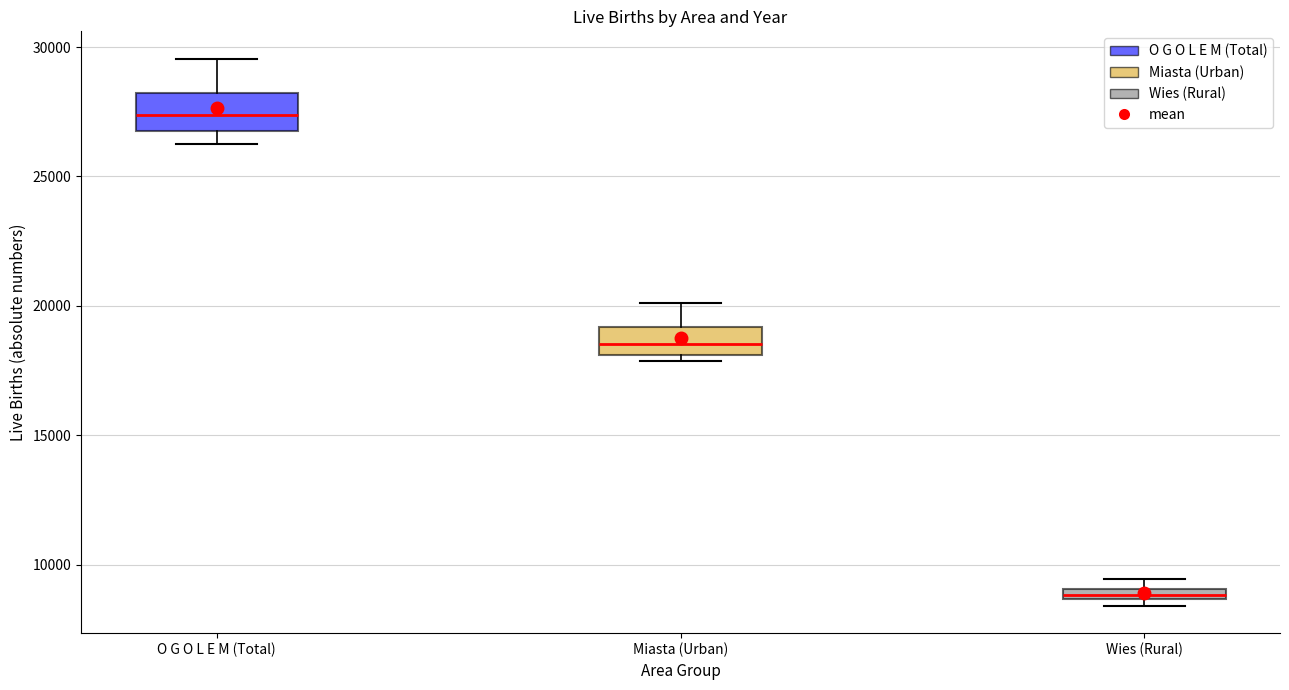

Which box's median line is the highest?

O G O L E M (Total)